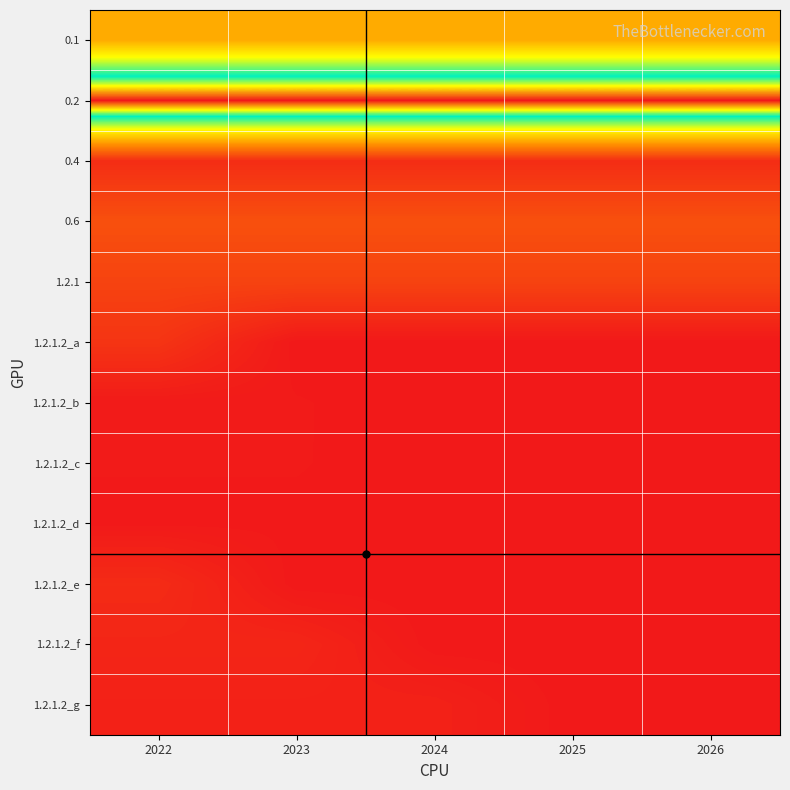

What is the difference between the highest and lowest values at 2023?

34.1